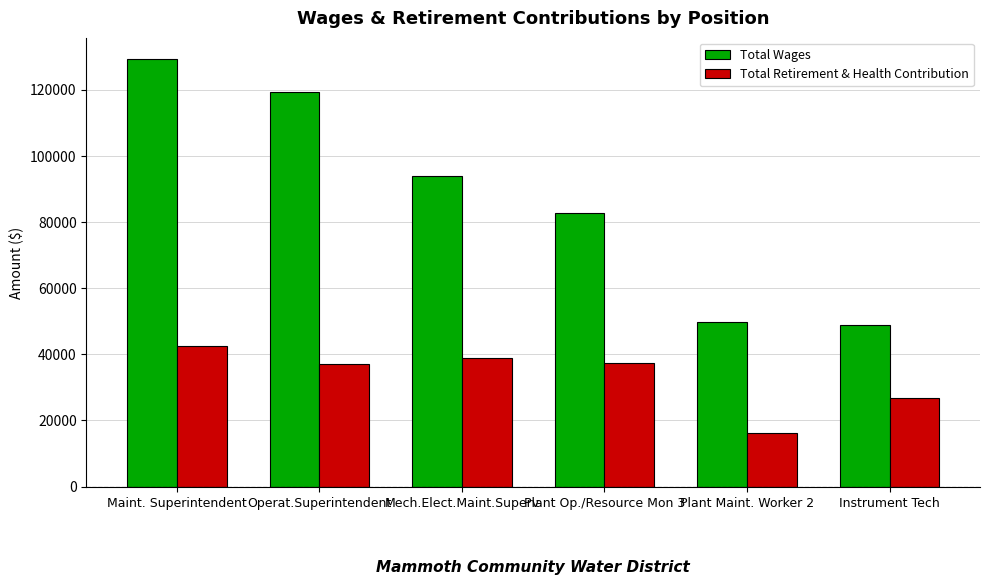

Which category has the highest value across all series?

Maint. Superintendent